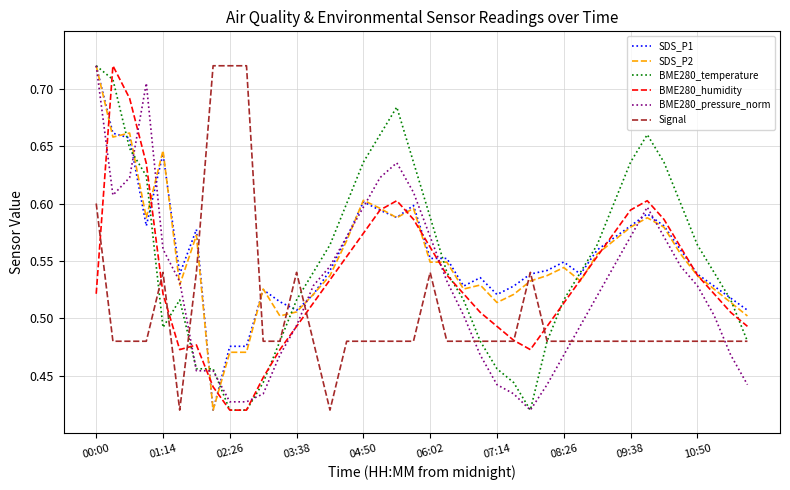

How many intersections are there between Signal and BME280_pressure_norm?

5